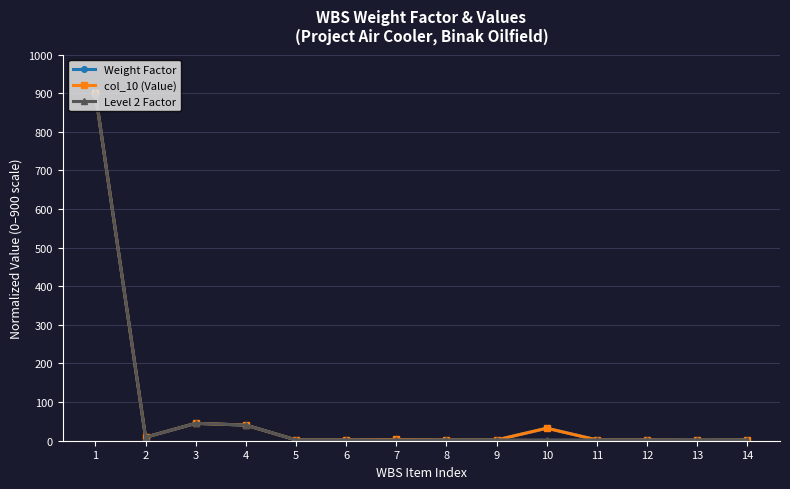

What is the lowest value of the Weight Factor series?

1.3